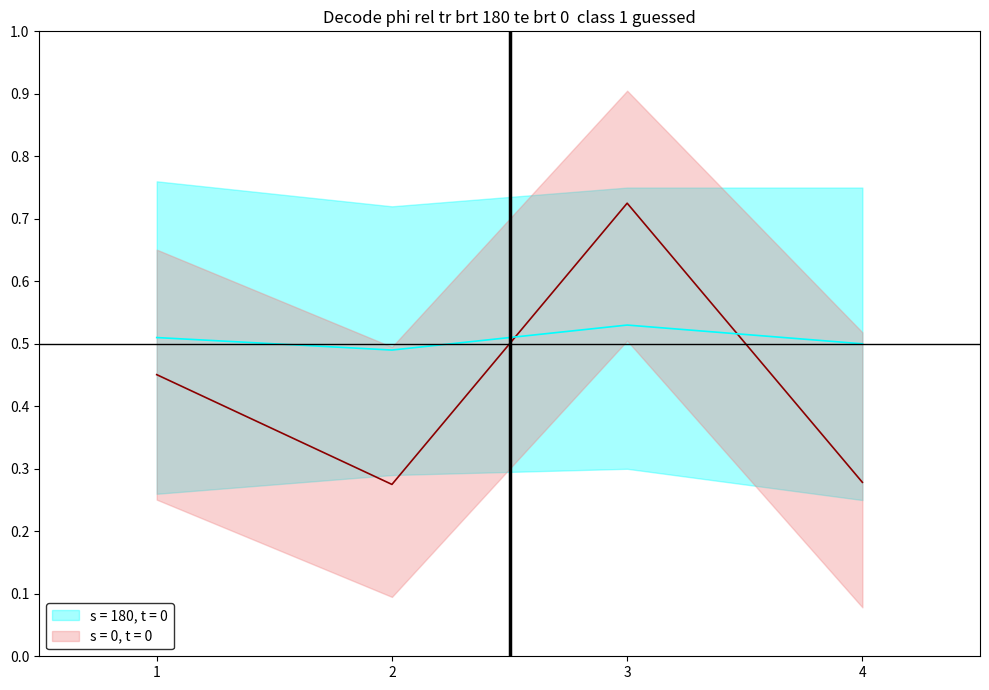

Which label corresponds to the smallest value in the chart?

2